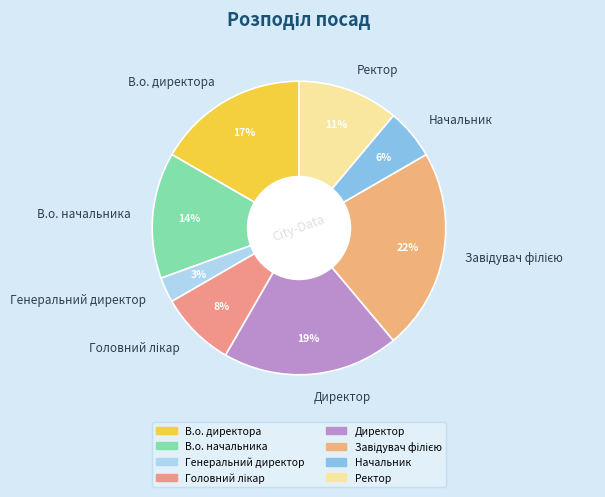

To the nearest percent, what percentage of the pie is В.о. начальника?

14%